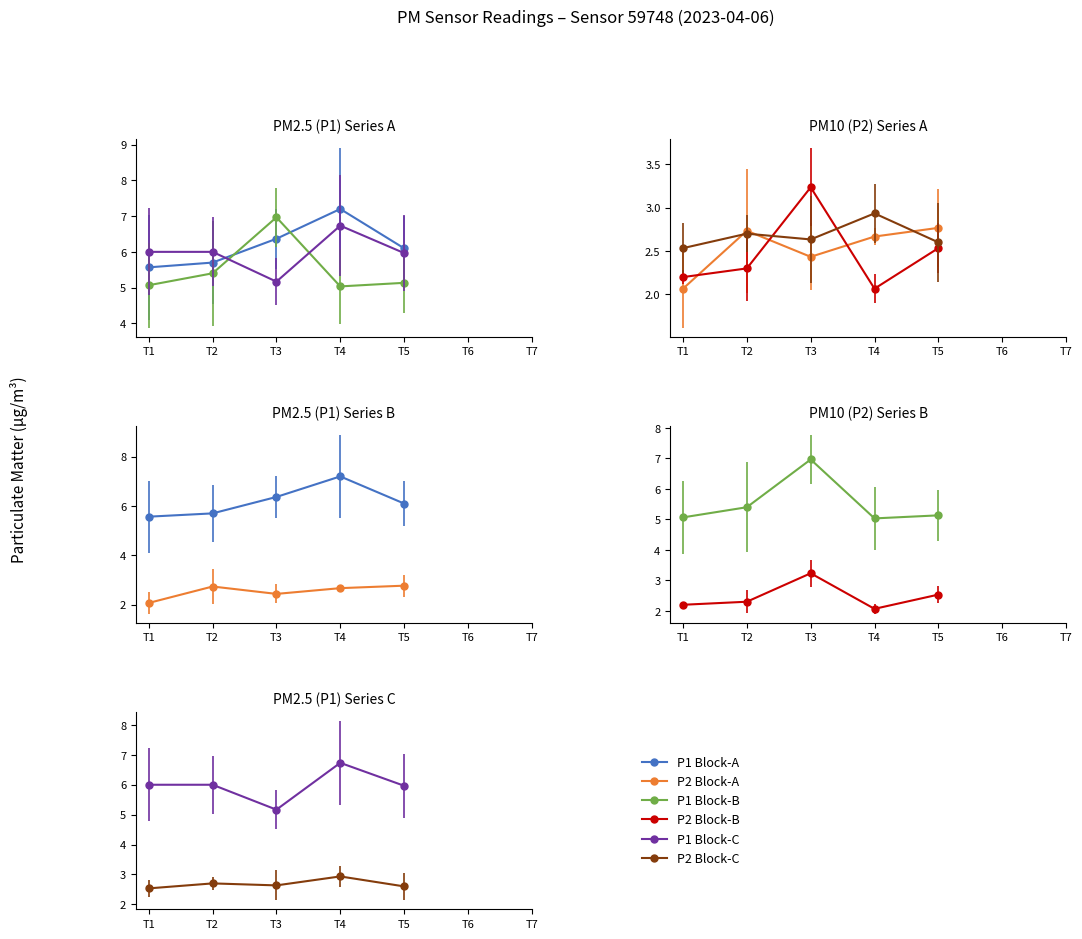

What is the difference between the maximum and minimum values in the P2 Block-C series?

0.4